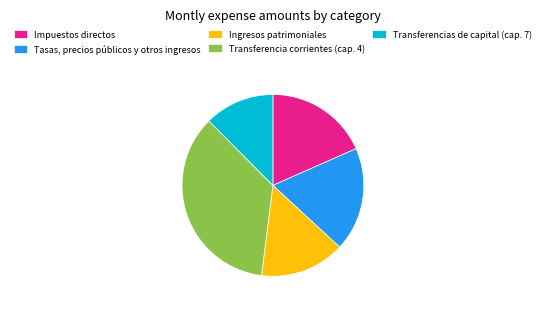

Do Tasas, precios públicos y otros ingresos and Impuestos directos together represent more than half of the pie?

No